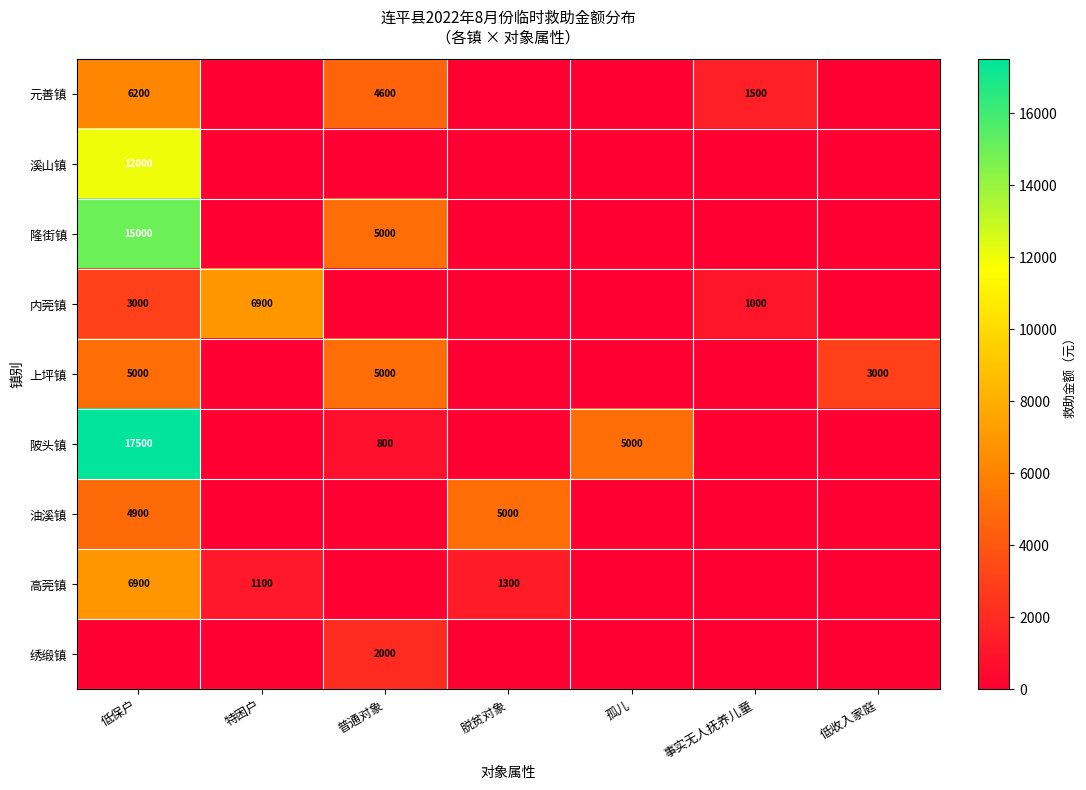

Is it true that 隆街镇 equals 7600 at 普通对象?

False